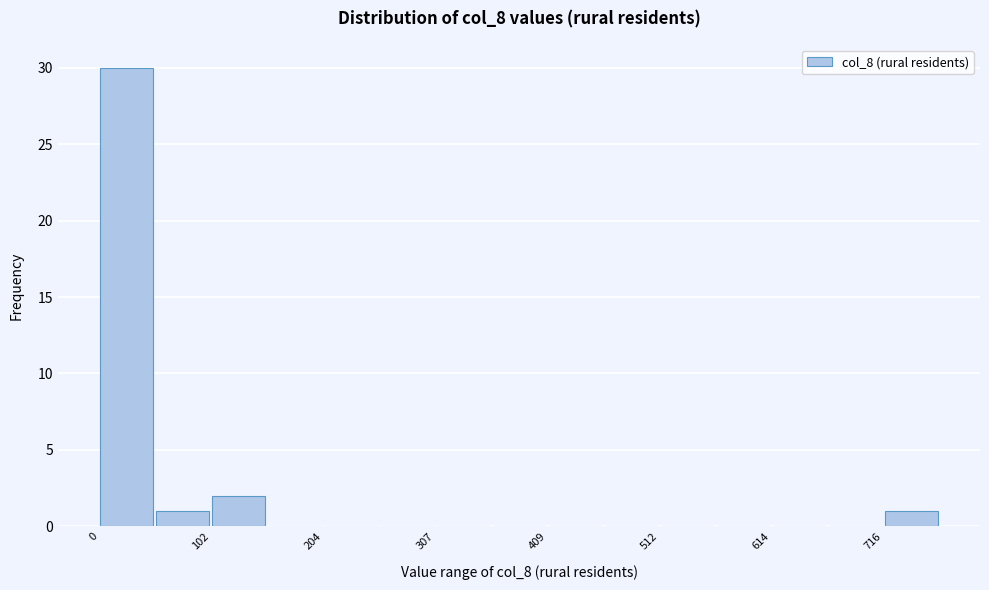

Read against the x-axis, roughly where is the centre of the tallest bar?

20